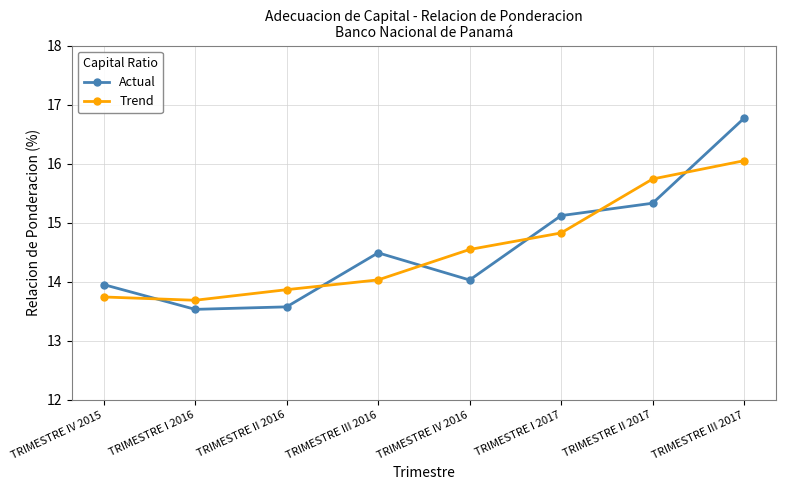

What is the total value across all series at TRIMESTRE III 2017?

32.8